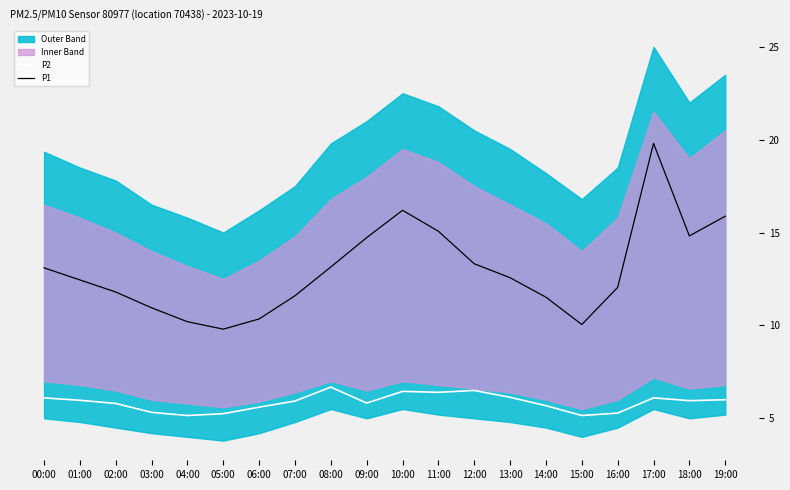

What is the label of the 10th point from the left?

09:00